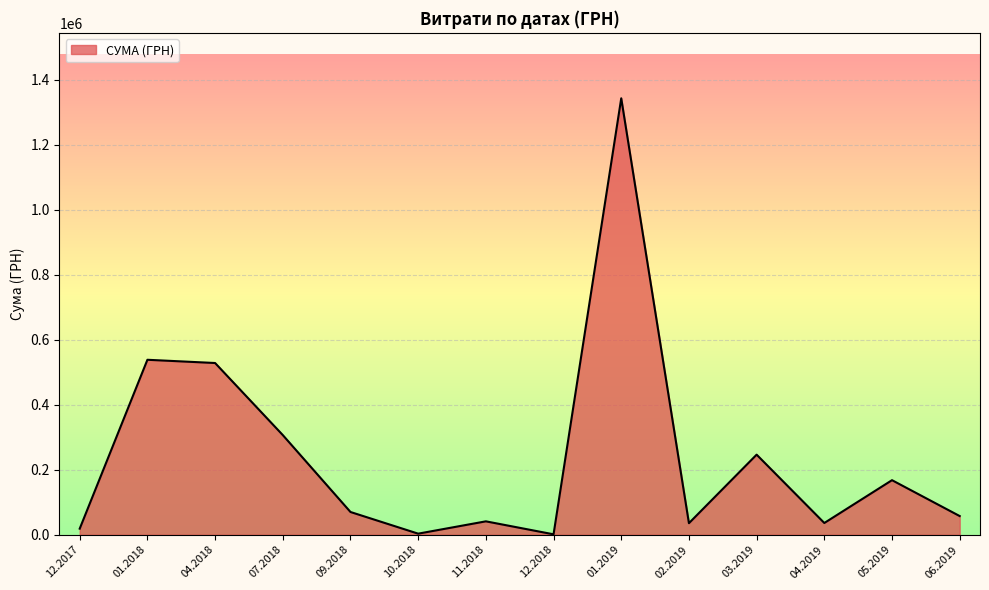

Is it true that the value at 04.2018 is 712039.3?

False